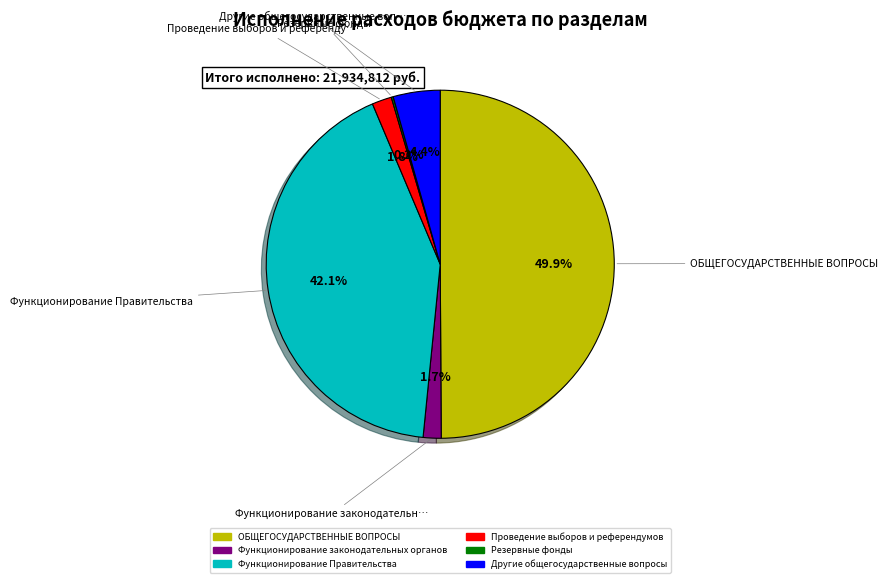

Does Другие общегосударственные вопросы account for over 50% of the chart?

No